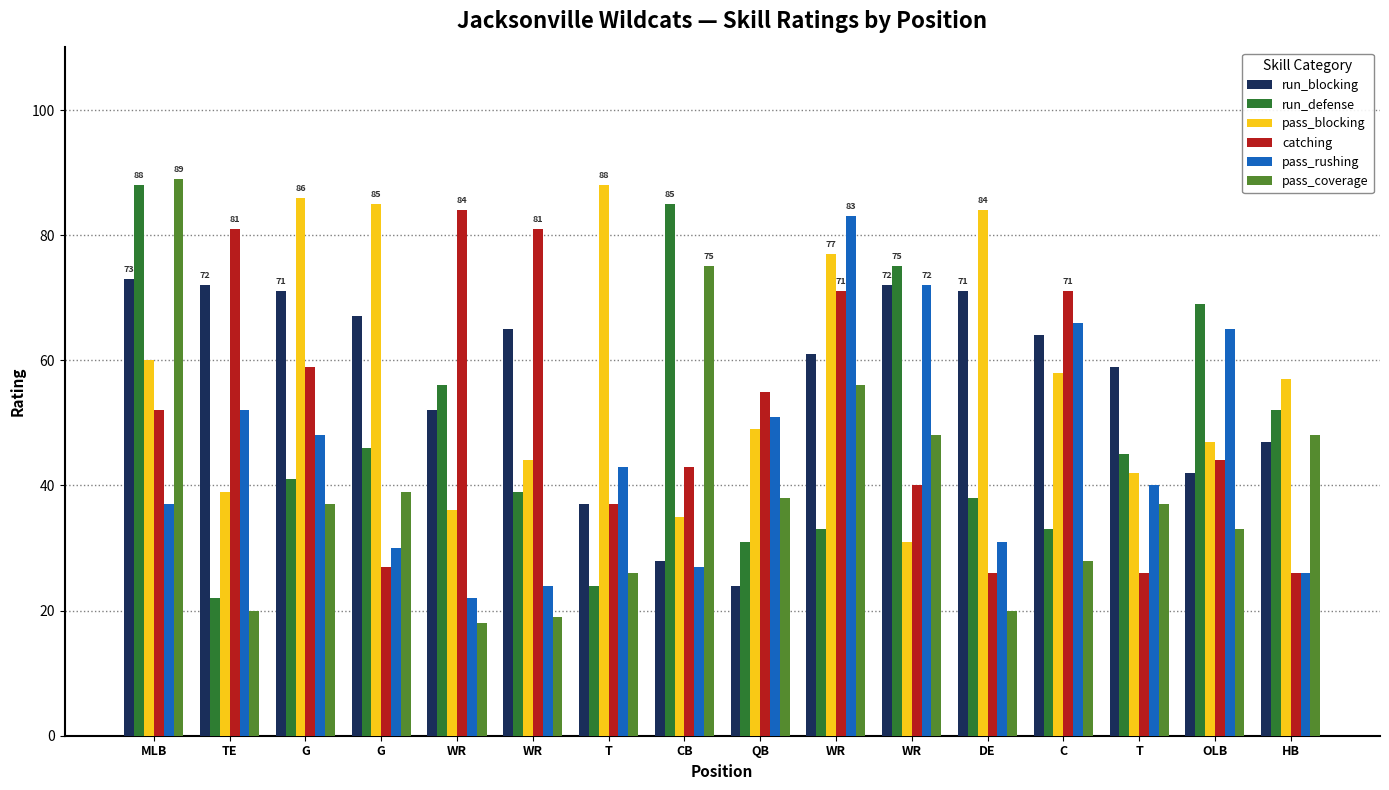

What is the difference between the second highest and second lowest values in the catching series?

55